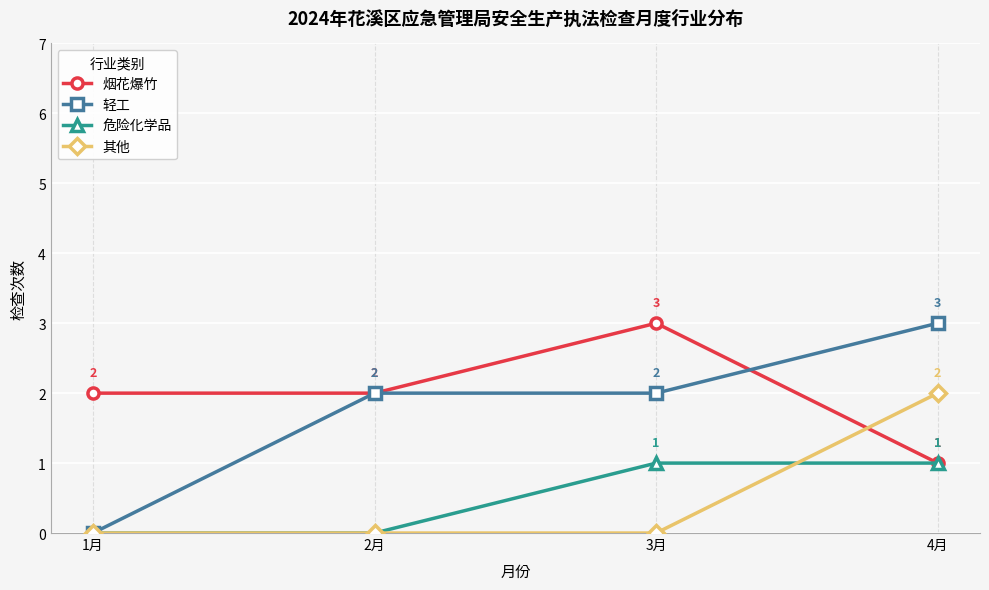

Count the 烟花爆竹 values in the range 2 to 3.

3